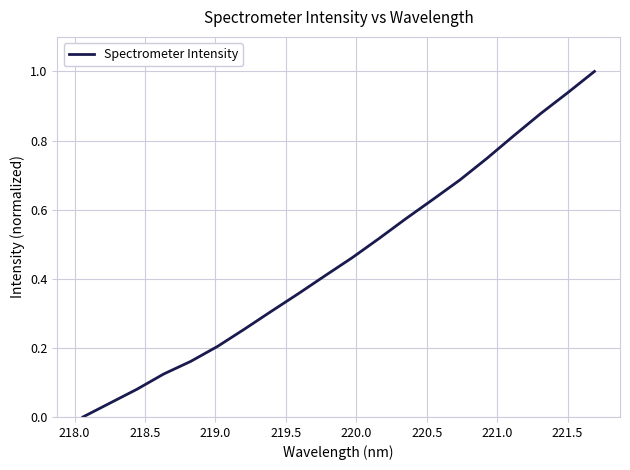

What is the maximum value shown in the chart?

1.0